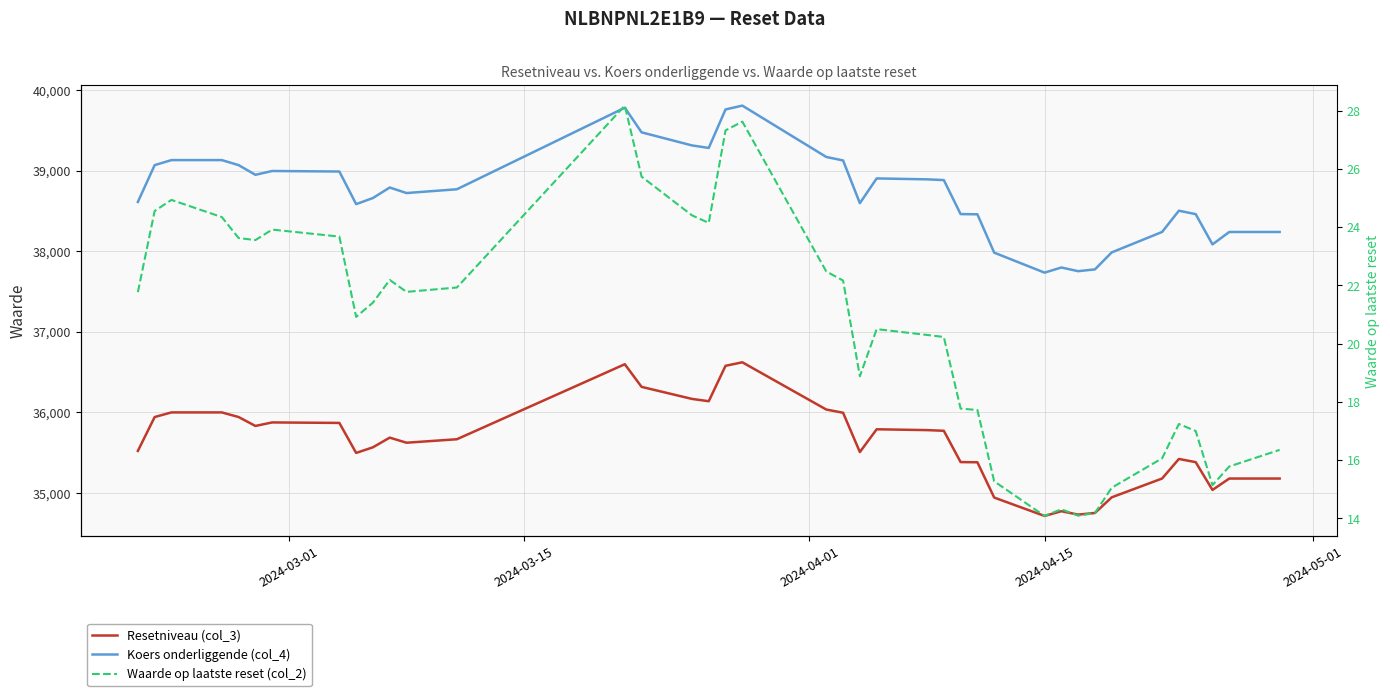

How many lines are shown in the chart?

3